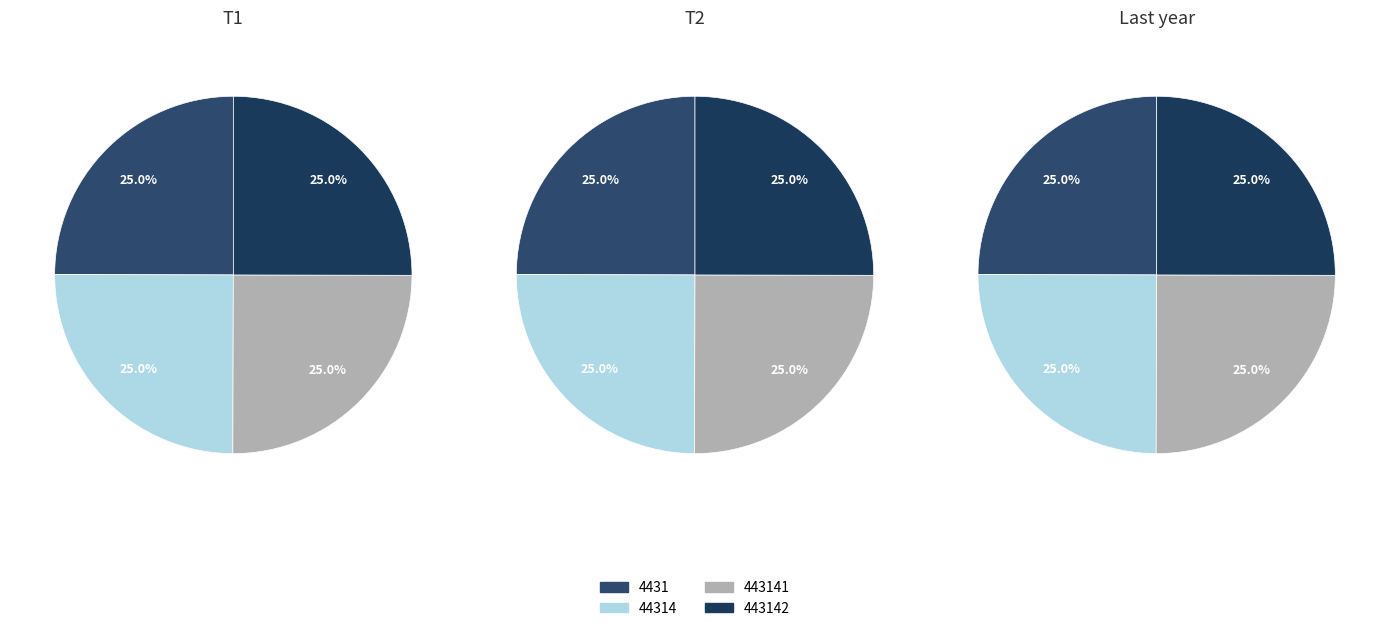

Between 44314 and 4431, which is larger?

44314